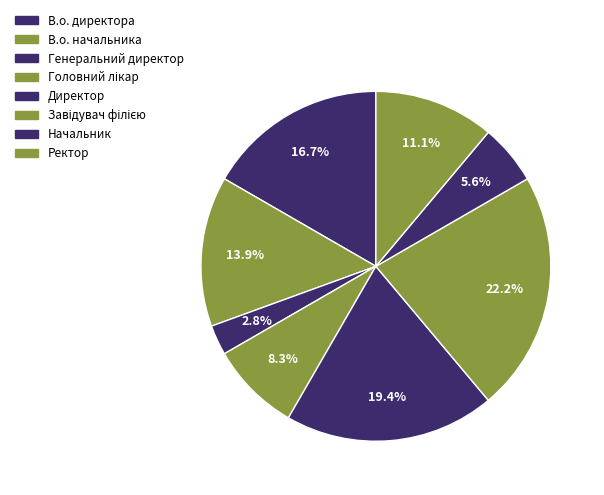

To the nearest percent, what is the average slice percentage?

12%